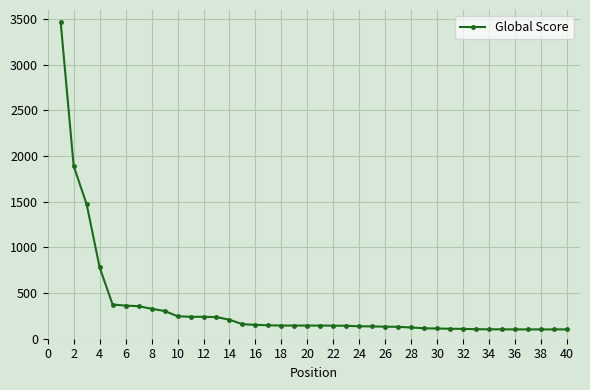

What is the value of the 26th point from the left?

132